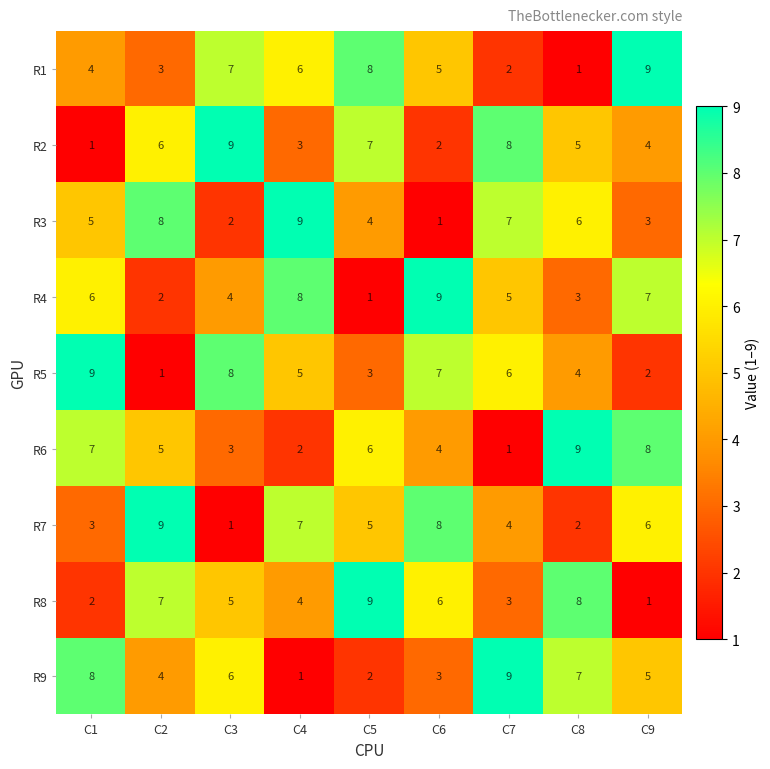

What is the difference between the highest and lowest values at C4?

8